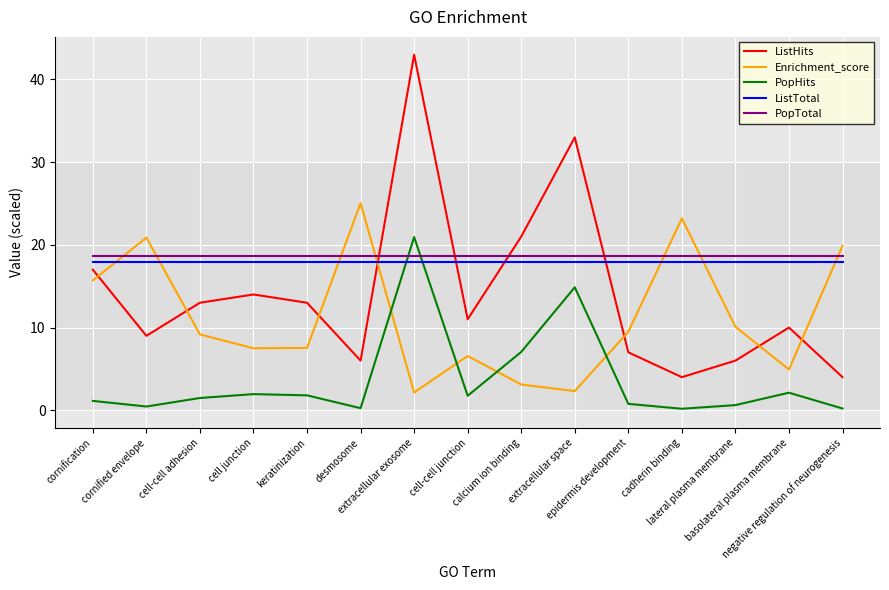

What is the sum of all PopHits values?

55.6